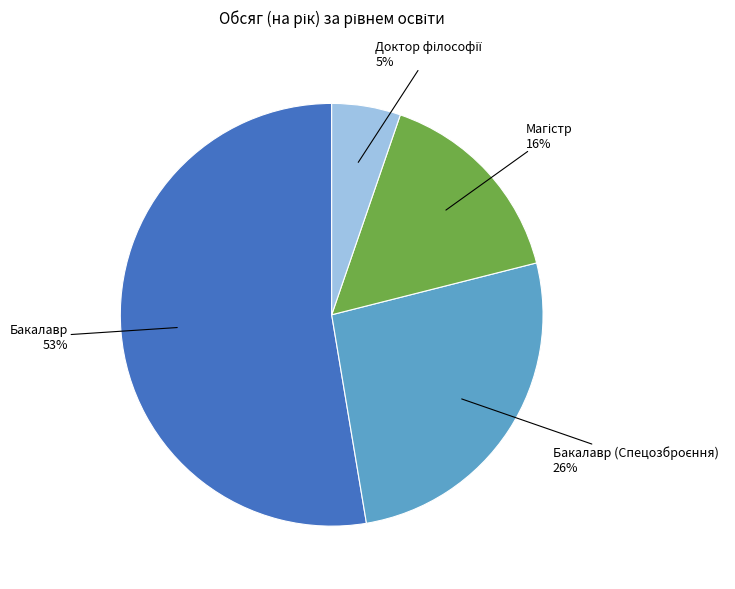

To the nearest percent, what is the average slice percentage?

25%